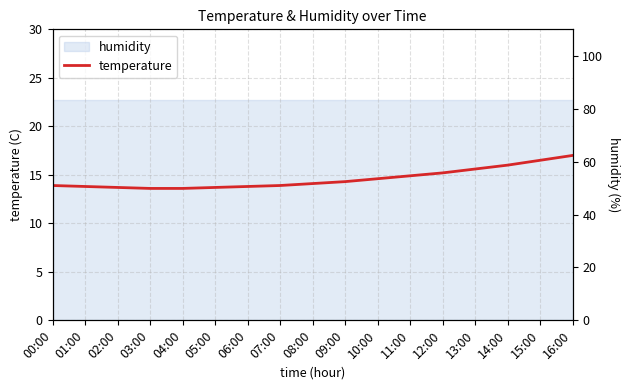

Reading left to right, what are all the values shown in this chart?

00:00=13.9	01:00=13.8	02:00=13.7	03:00=13.6	04:00=13.6	05:00=13.7	06:00=13.8	07:00=13.9	08:00=14.1	09:00=14.3	10:00=14.6	11:00=14.9	12:00=15.2	13:00=15.6	14:00=16.0	15:00=16.5	16:00=17.0